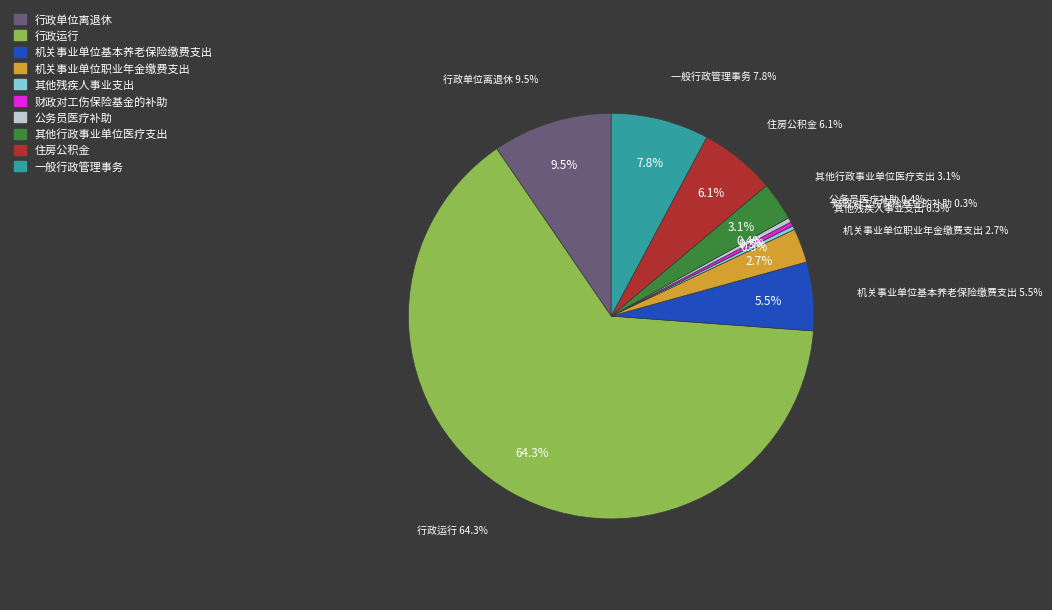

To the nearest percent, what is the average slice percentage?

10%